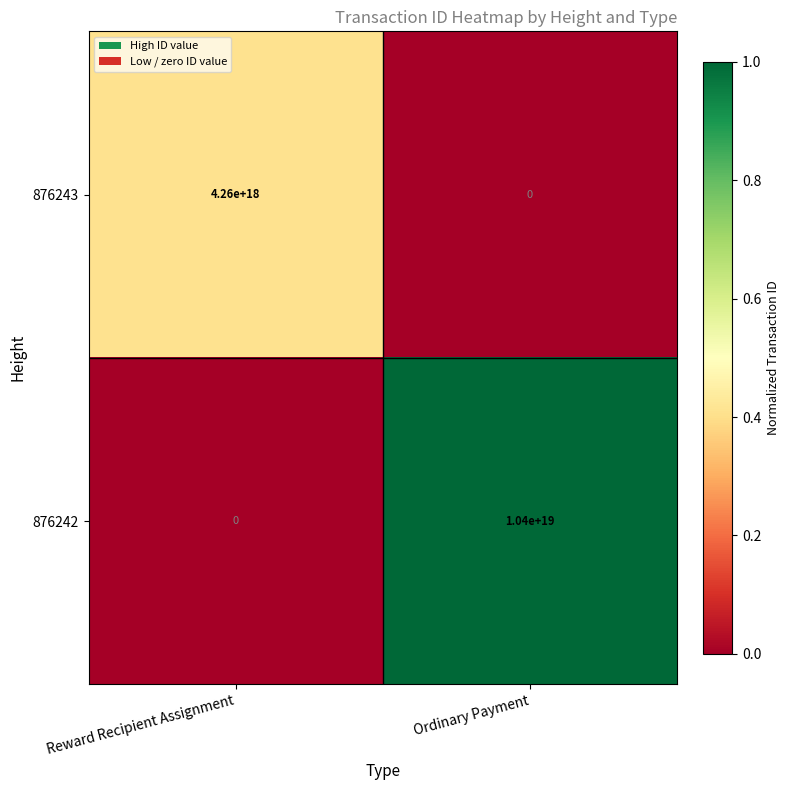

At which label does 876243 reach its minimum?

Ordinary Payment